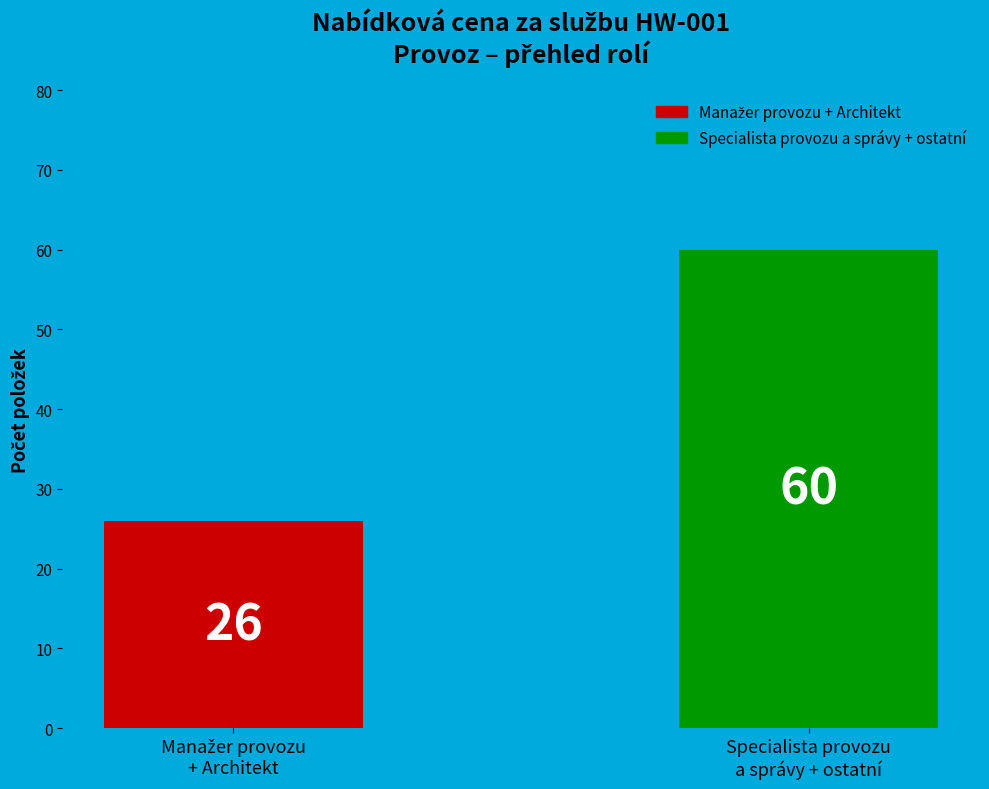

What is the maximum value shown in the chart?

60